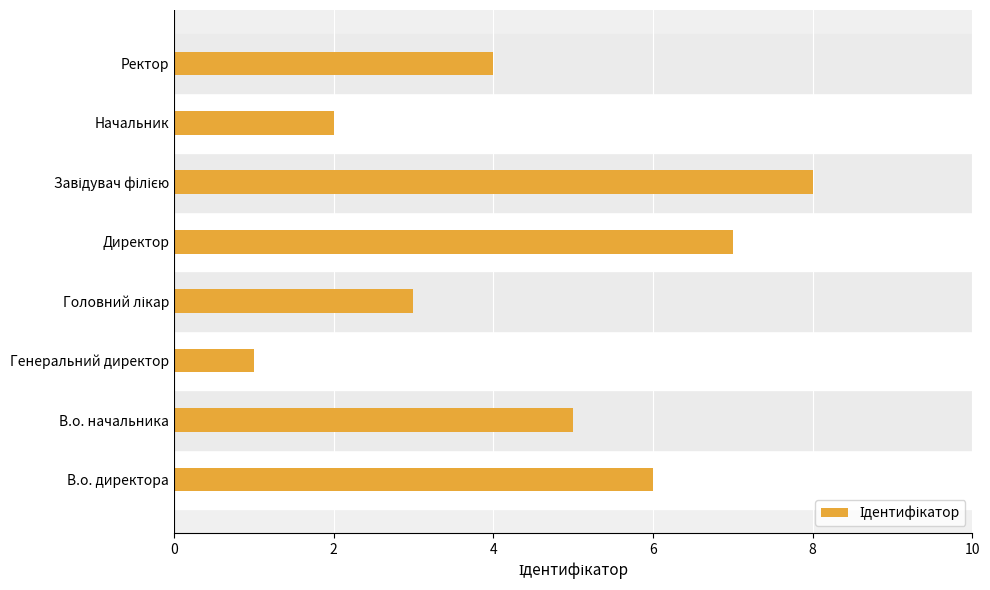

What is the greatest value displayed?

8